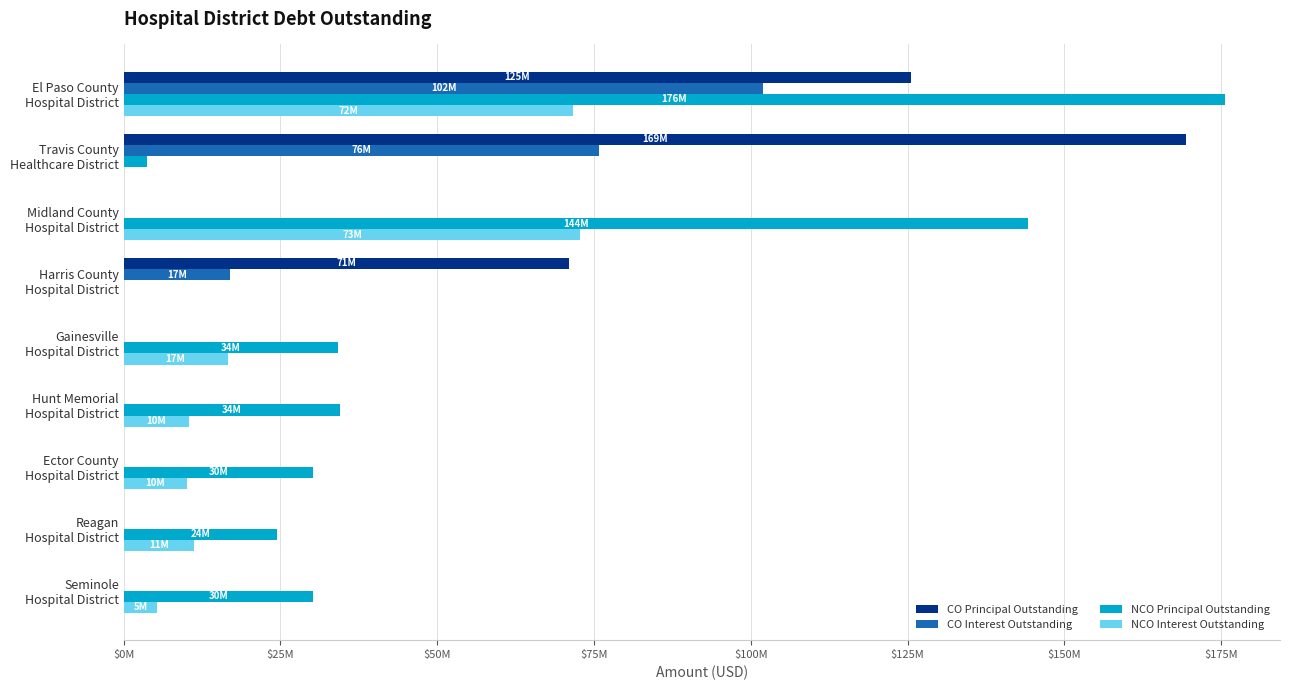

What are all the series names shown in the legend?

CO Principal Outstanding, CO Interest Outstanding, NCO Principal Outstanding, NCO Interest Outstanding